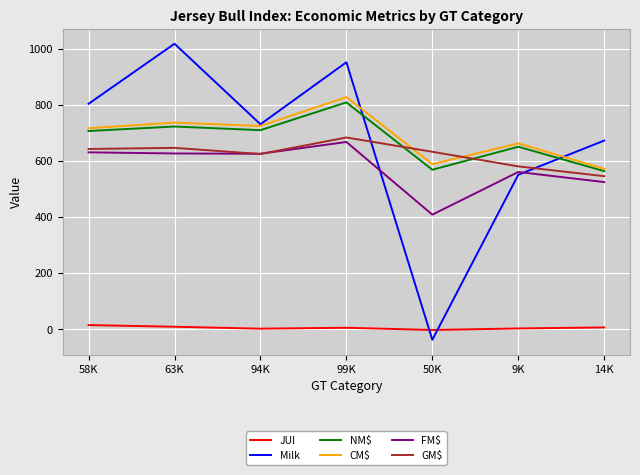

Count the number of data series in this chart.

6